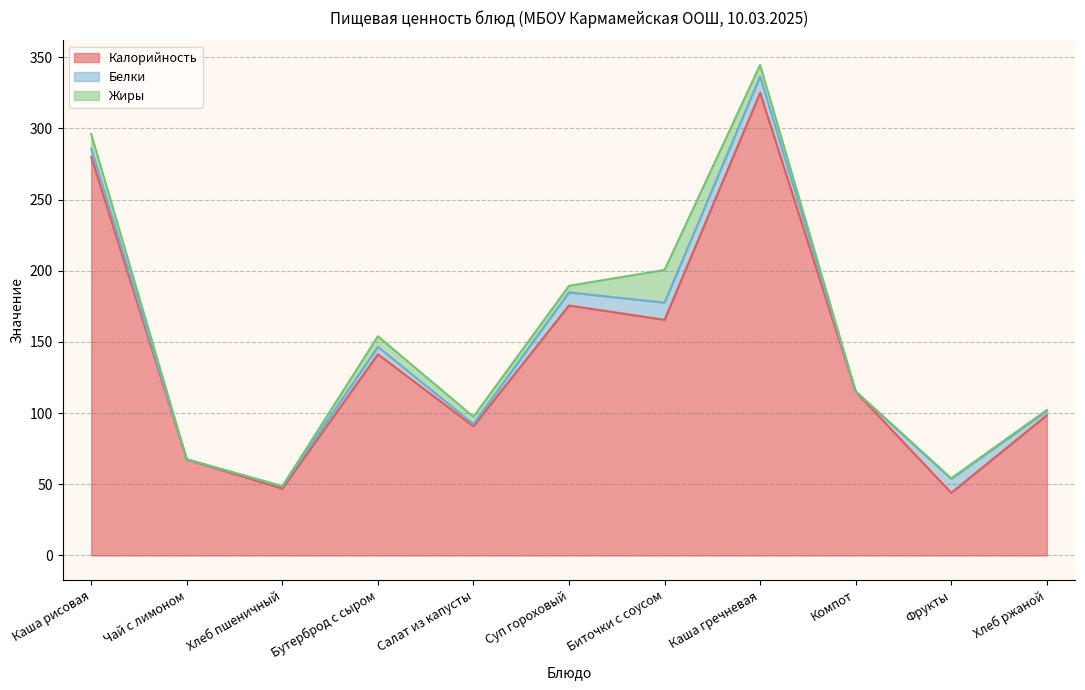

Where is the first local minimum for Жиры?

Чай с лимоном